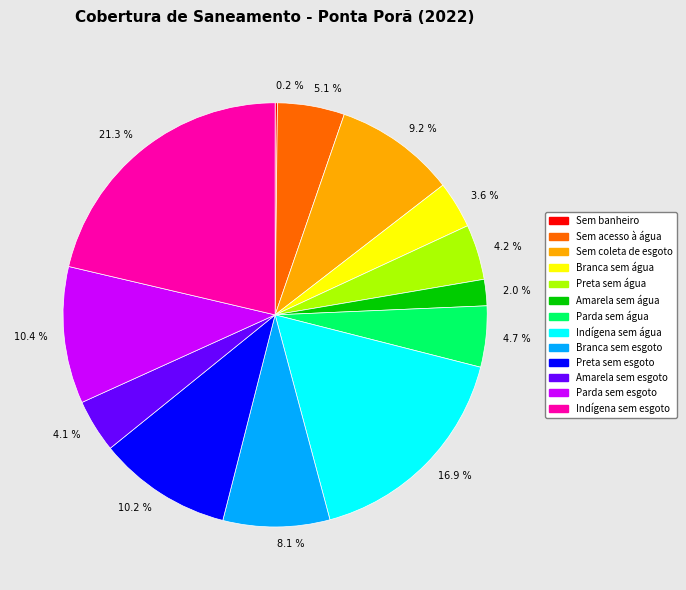

Between Sem coleta de esgoto and Branca sem esgoto, which is larger?

Sem coleta de esgoto